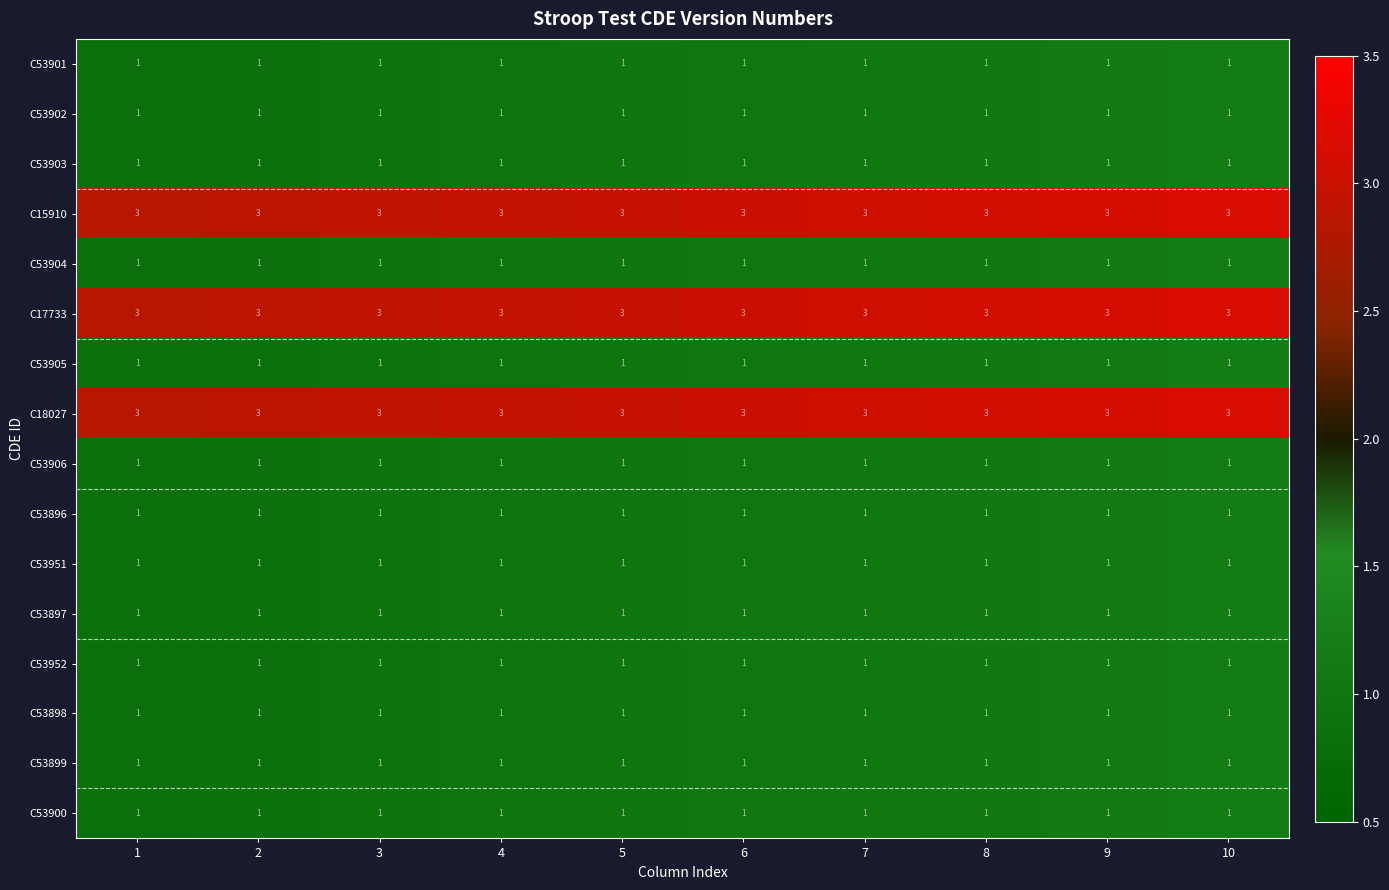

What is the sum of all C53896 values?

10